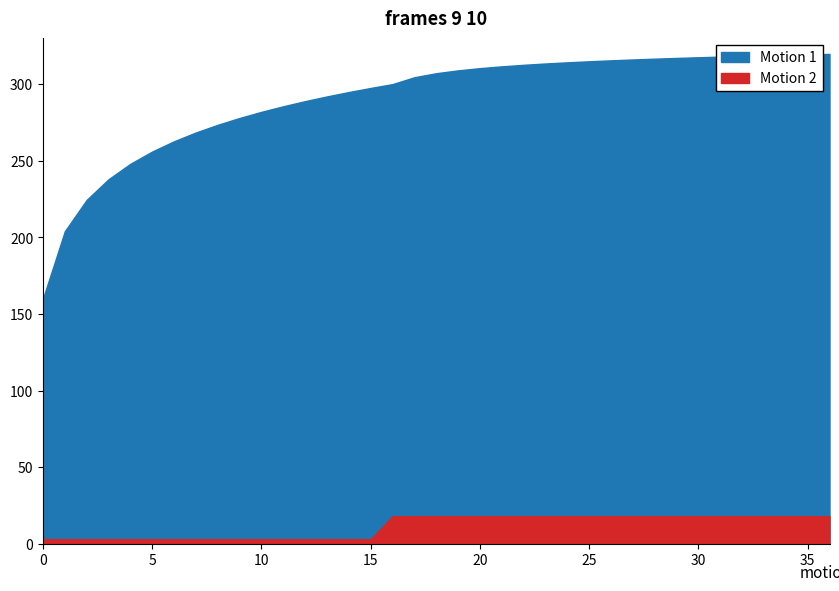

True or false: Motion 2 and Motion 1 cross at least once.

False